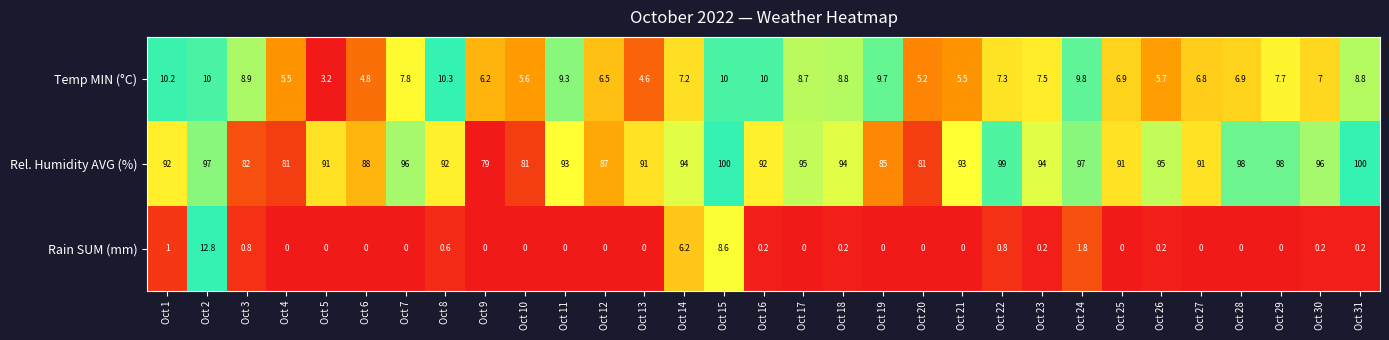

Which series has the largest range (max minus min)?

Rel. Humidity AVG (%)